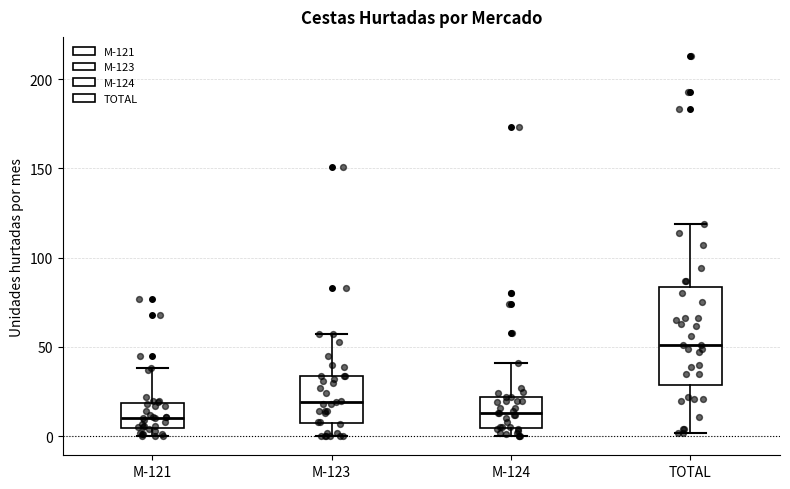

Where does the upper whisker of the box for M-121 end on the y-axis? The values are not printed on the chart, so give them approximately, as read against the axis.

40